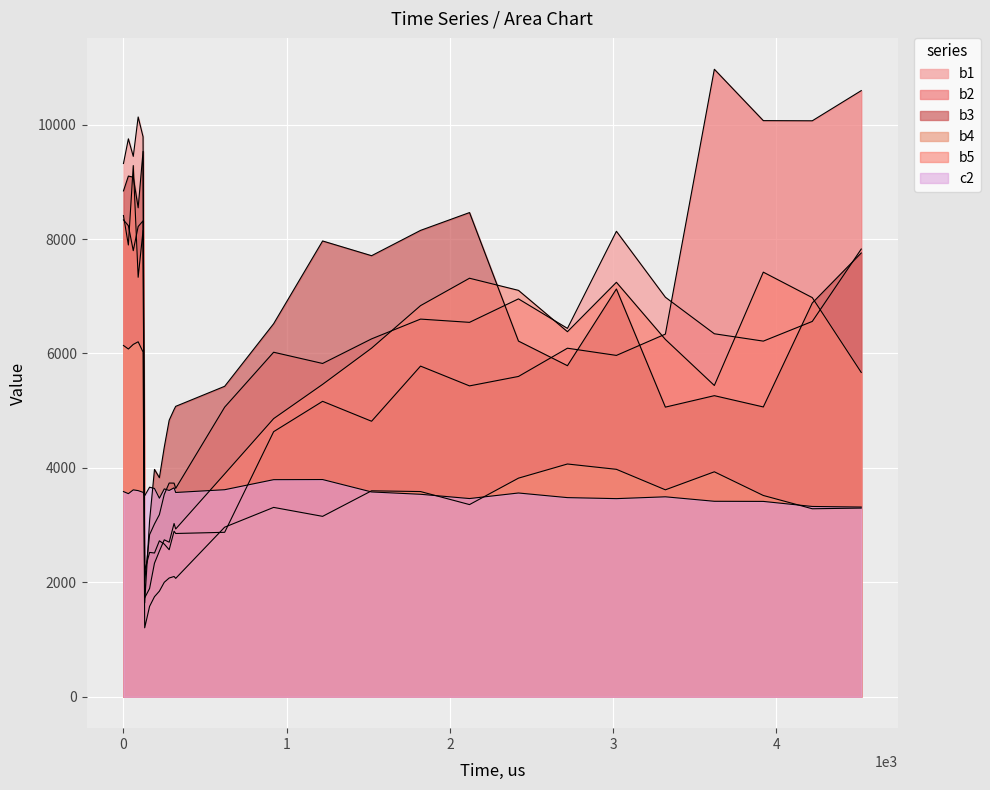

Does the chart display data point markers on the line(s)?

No